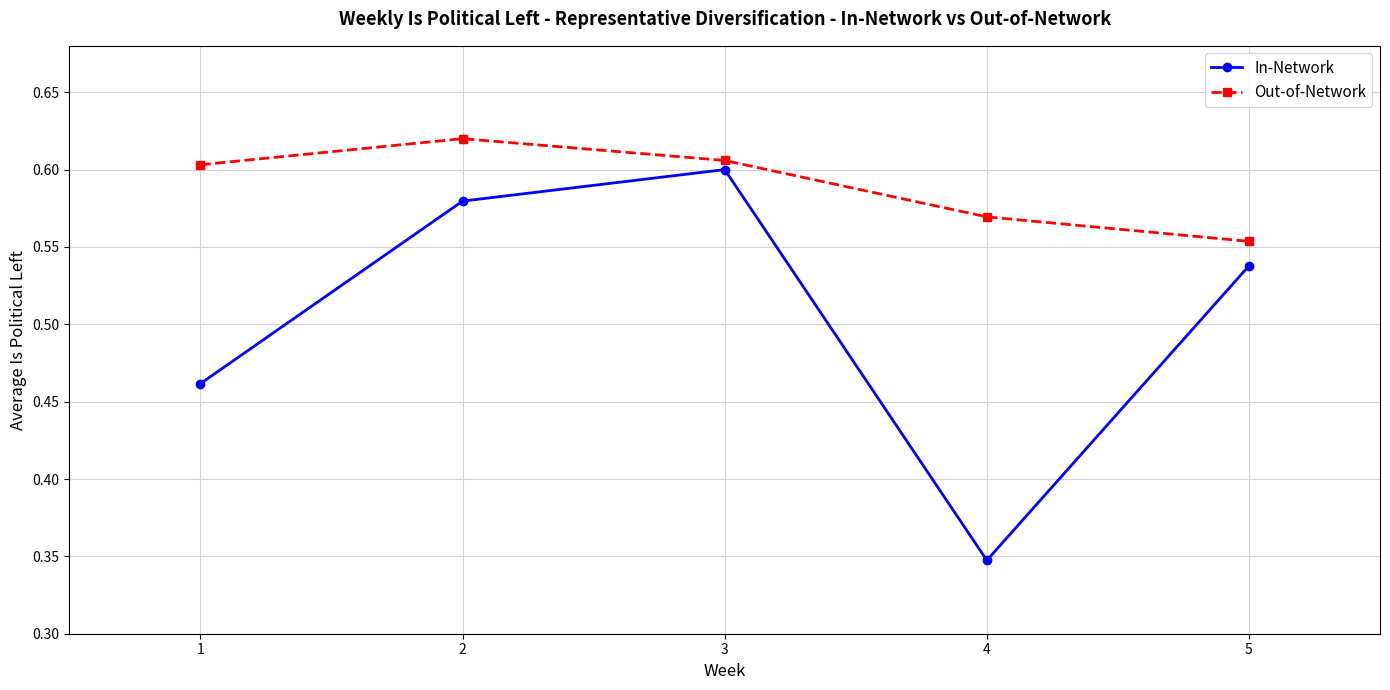

What is the spread (max minus min) of values at 4?

0.2